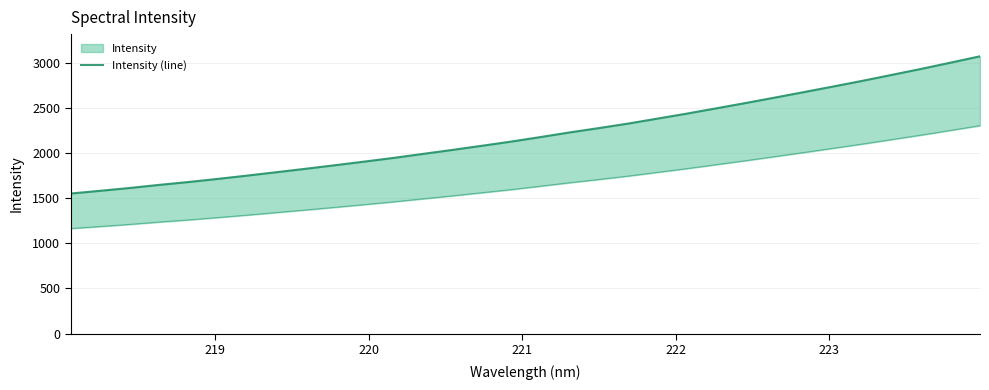

Does the chart display data point markers on the line(s)?

No